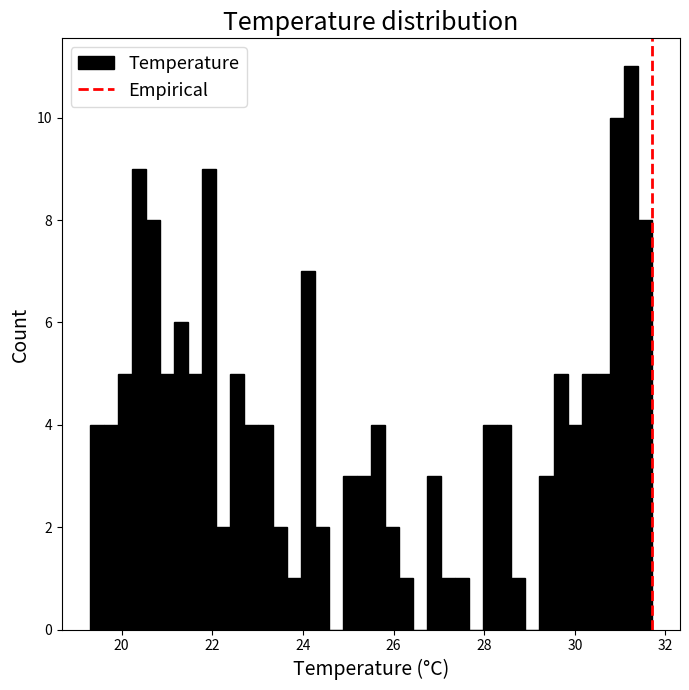

Around what value on the x-axis is the tallest bar? Give the approximate position of its centre, as read against the axis.

31.2